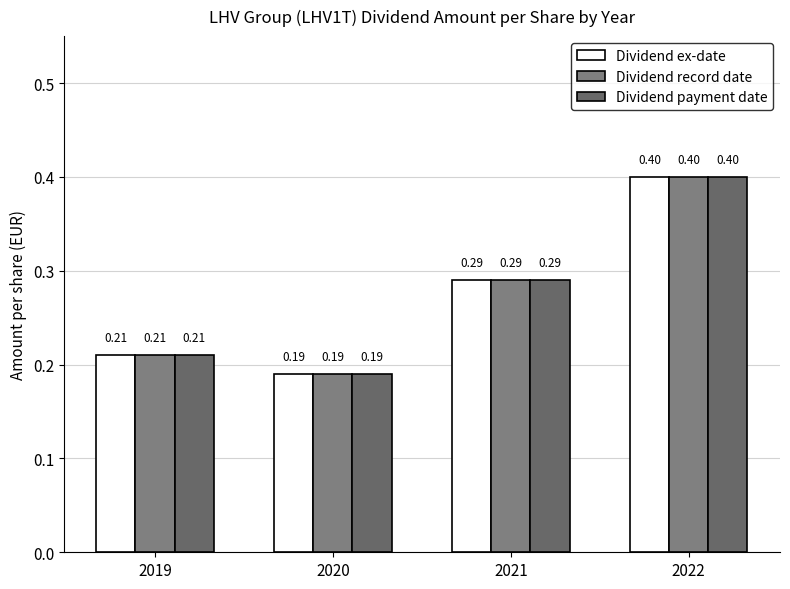

How many data points does each series have?

4